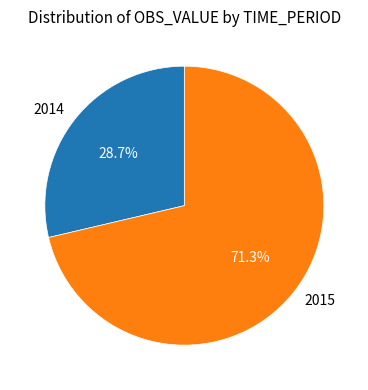

Is the sum of 2014 and 2015 greater than half?

Yes